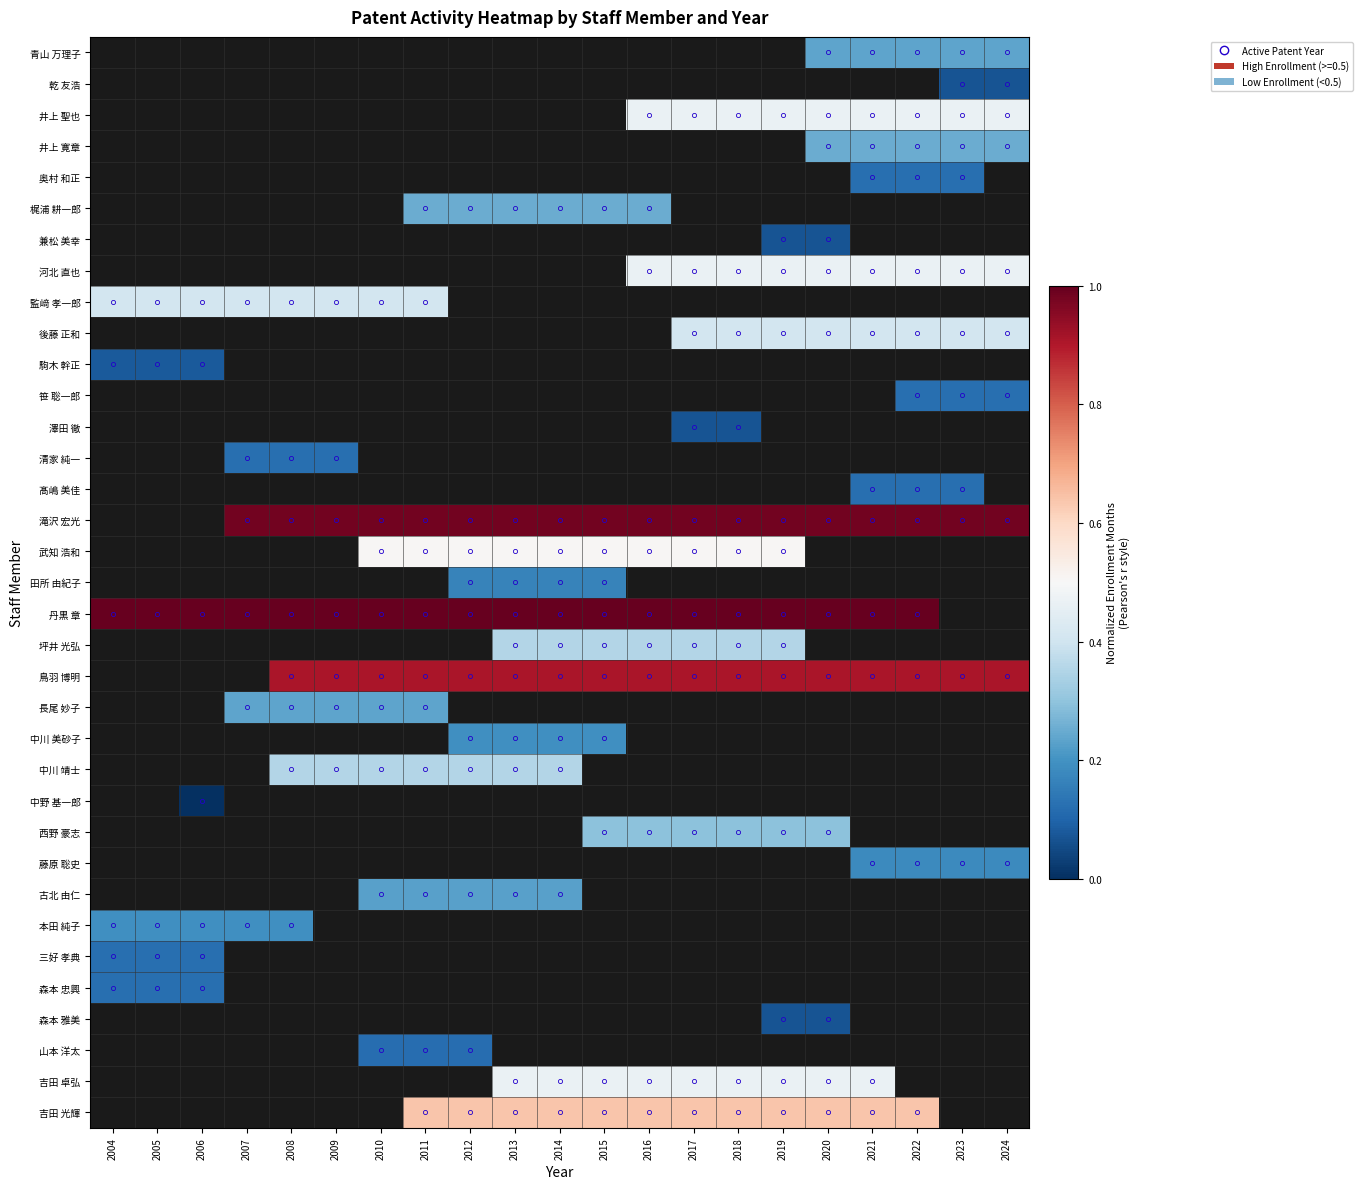

Between 2020 and 2008, which is larger?

2008